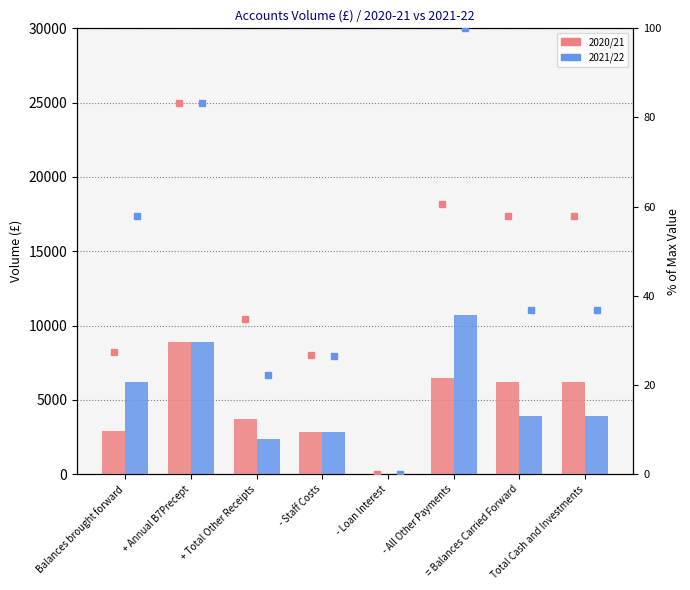

Read the 2021/22 value at = Balances Carried Forward.

3942.0